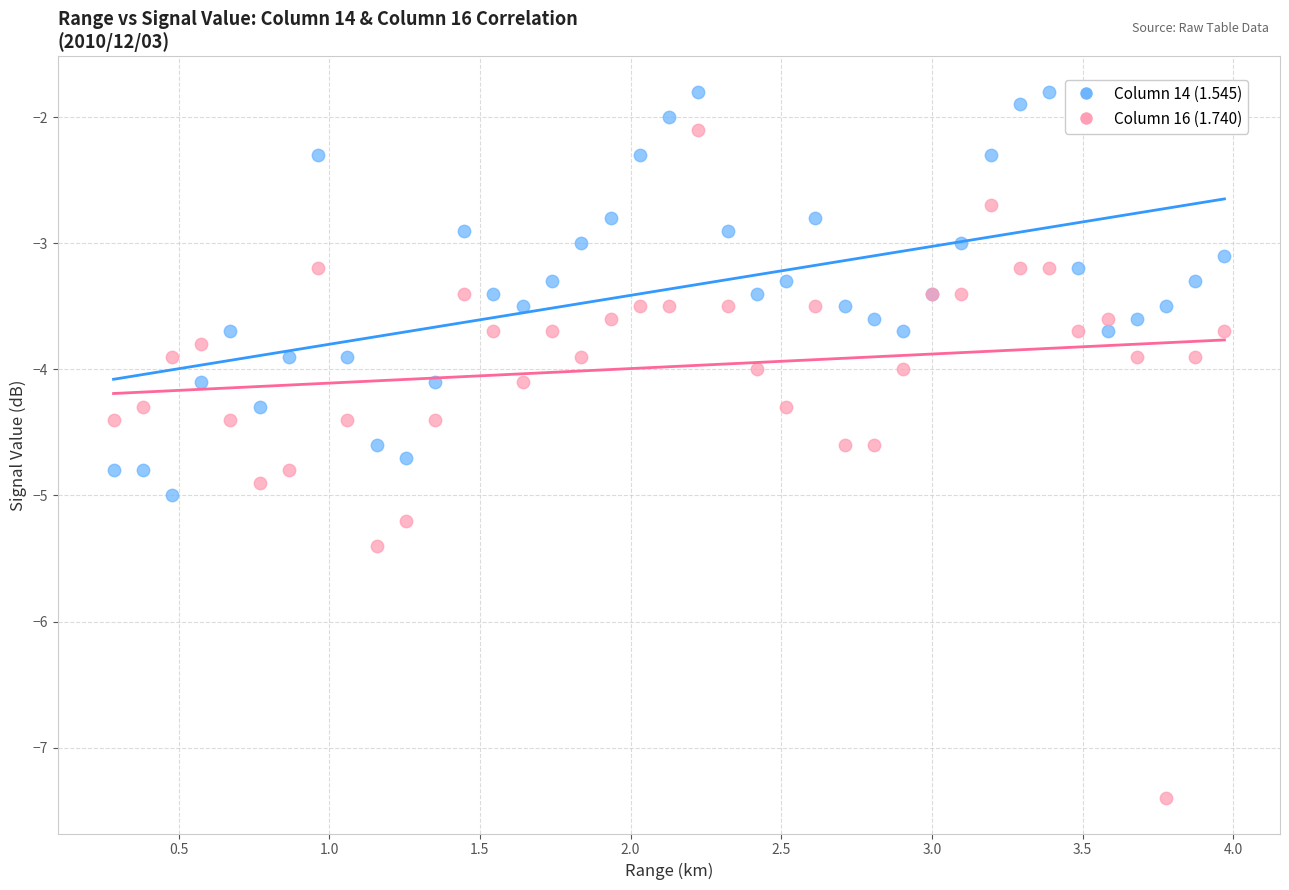

Which series reaches the maximum Y coordinate?

Column 14 (1.545)